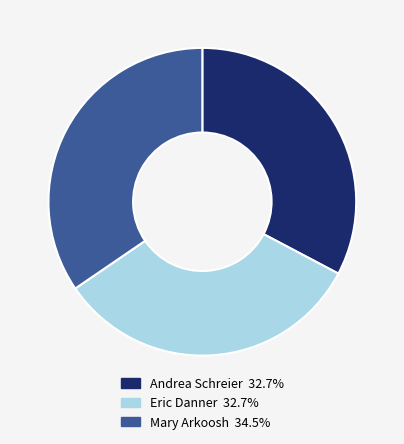

Approximately how many times larger is the value at Mary Arkoosh compared to Eric Danner?

1.1